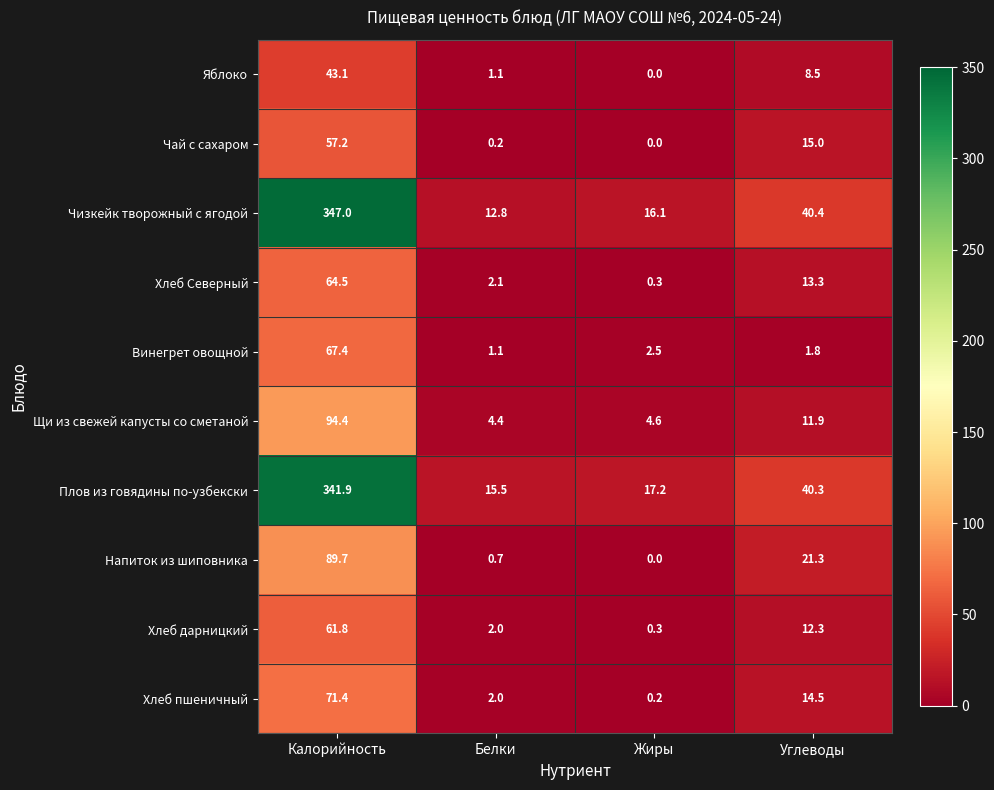

At which category is the sum across all series the highest?

Калорийность